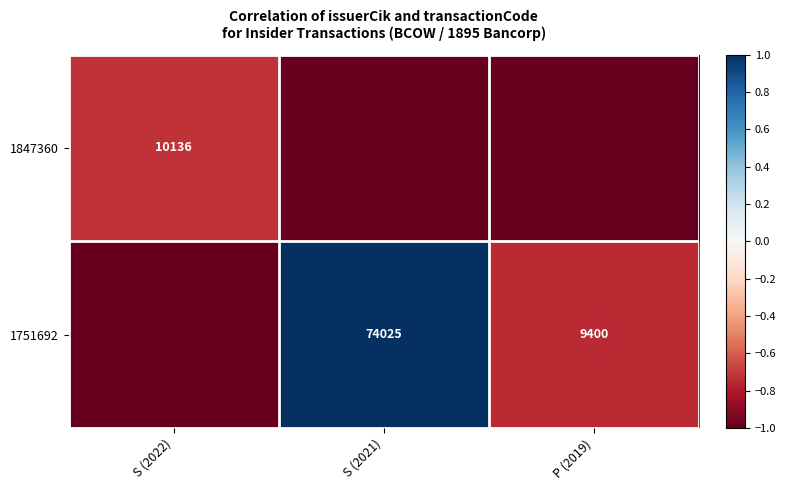

Is the value of 1751692 at S (2022) greater than the value of 1847360 at S (2021)?

No